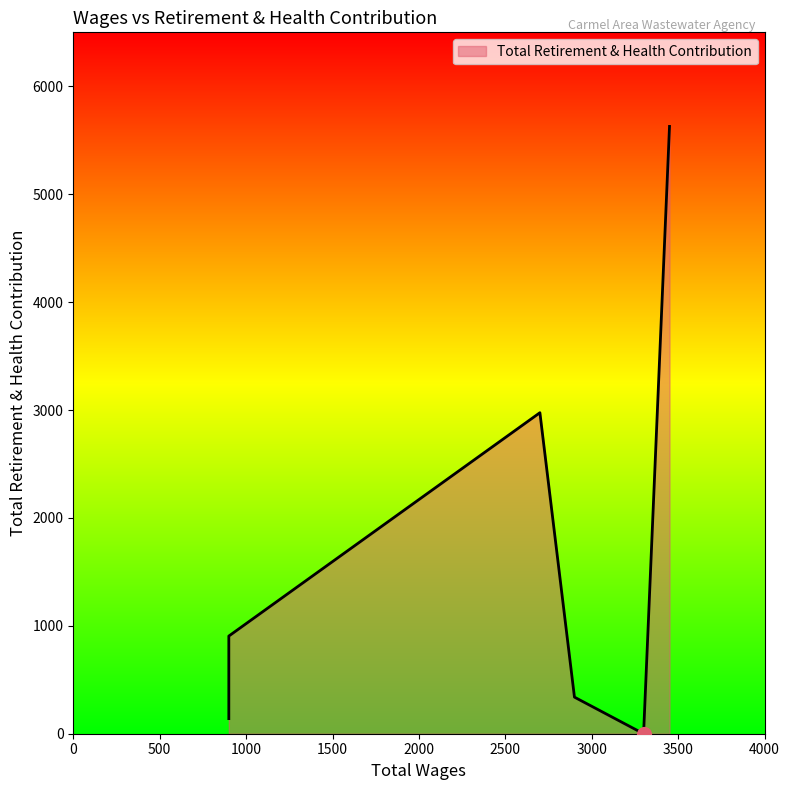

Between 2900.0 and 2700.0, which is larger?

2700.0